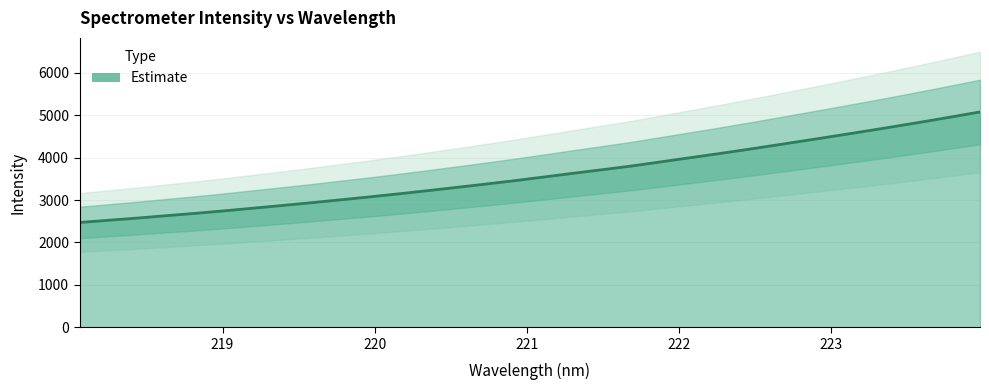

Which category has the lowest value across all series?

218.0596